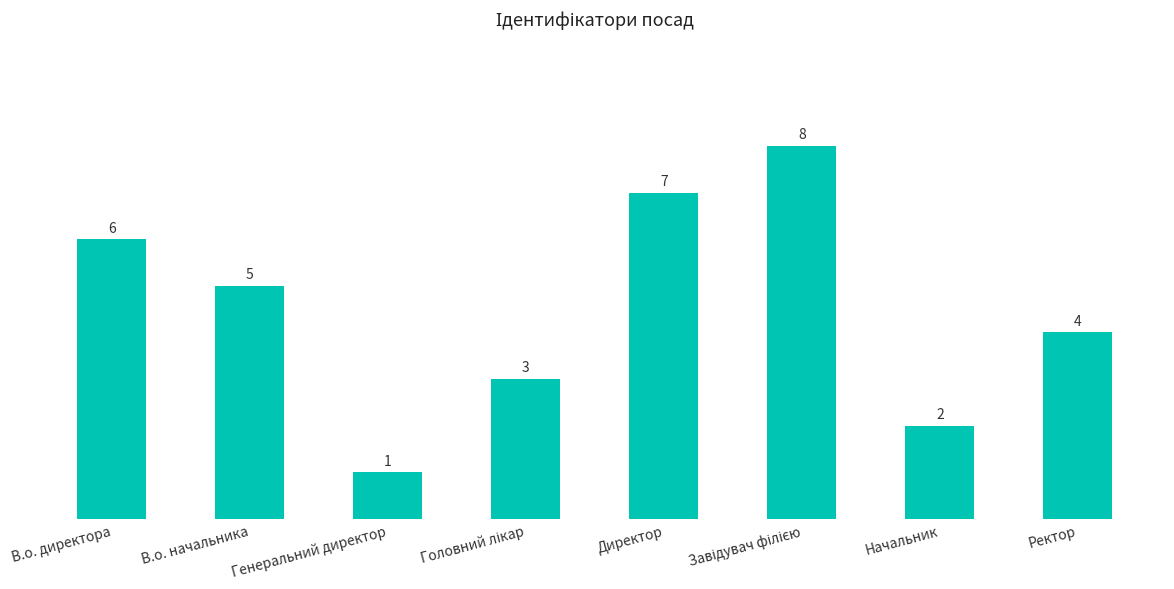

Count the number of categories in the chart.

8